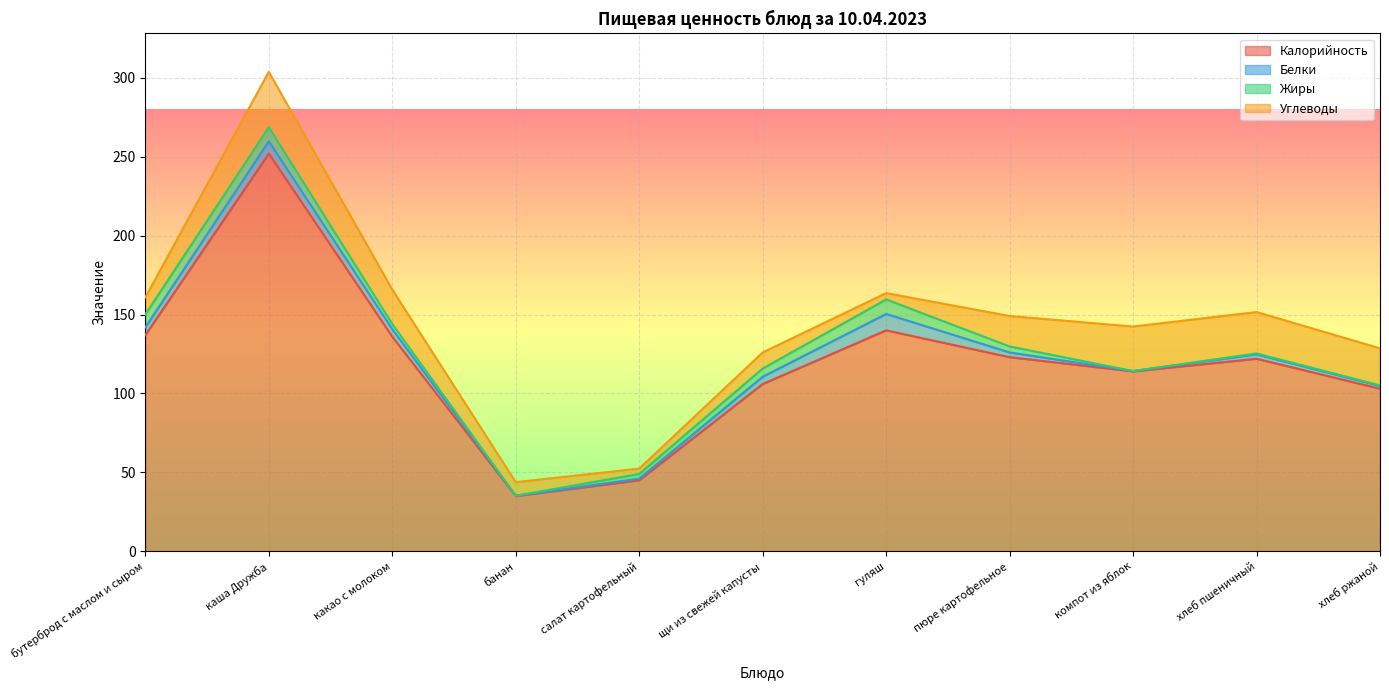

Where do Углеводы and Белки first cross each other?

щи из свежей капусты and гуляш